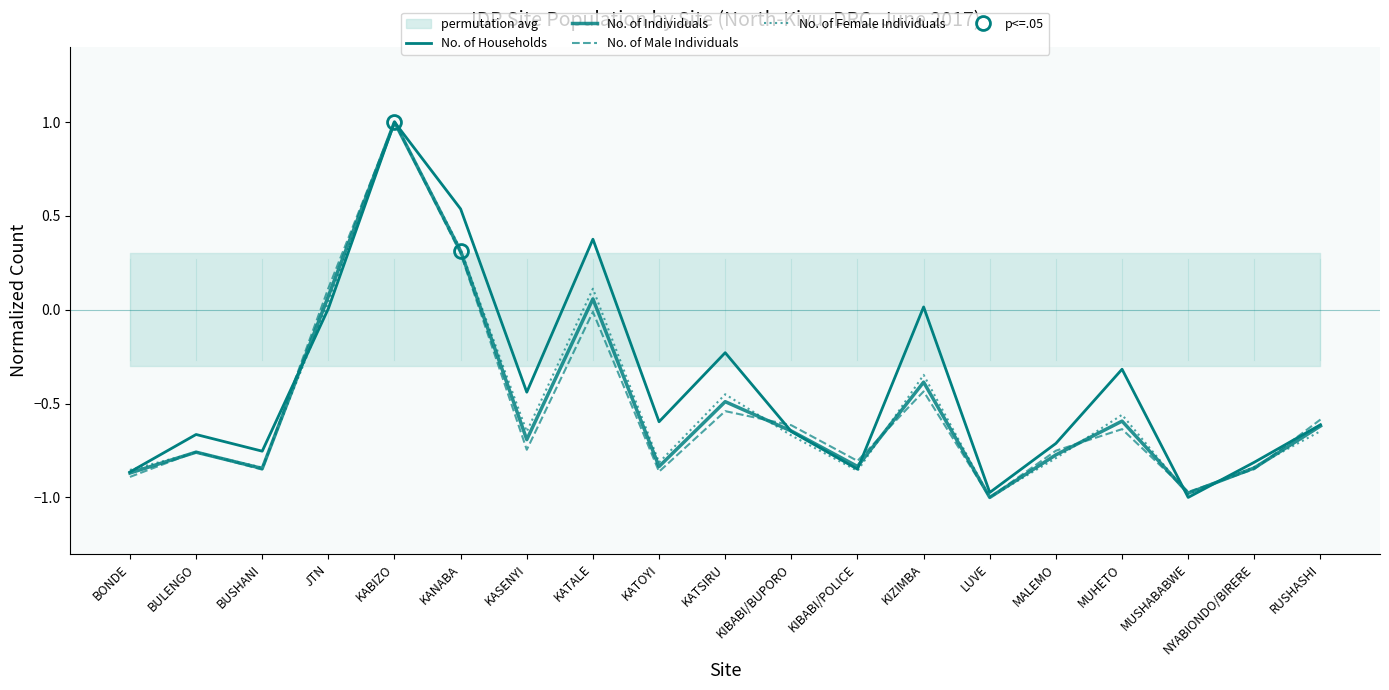

What is the total value across all series at BONDE?

-3.5